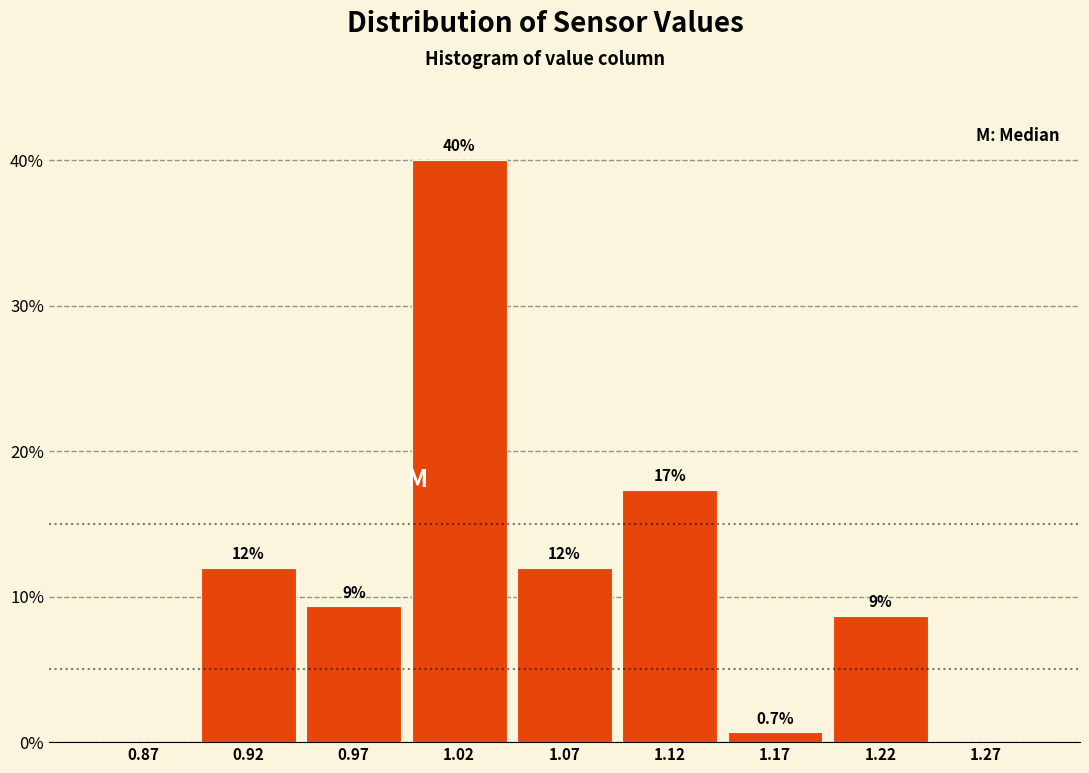

Which range on the x-axis has the tallest bar?

0.995 to 1.045